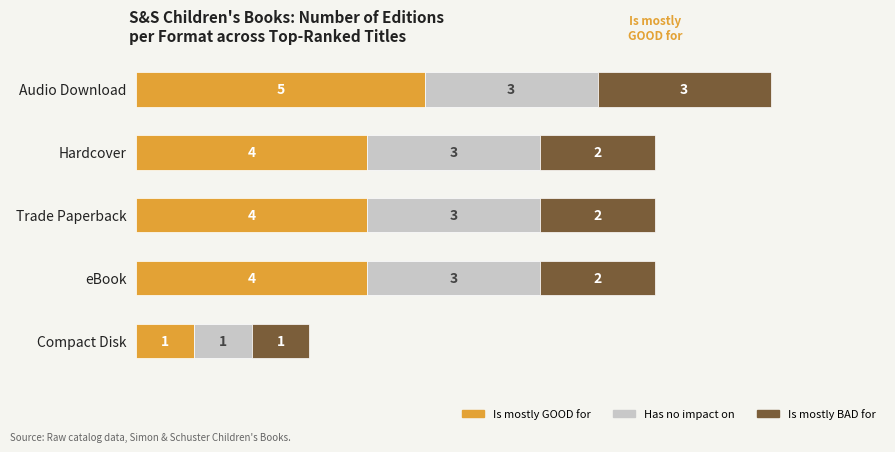

What is the total value across all series at Trade Paperback?

9